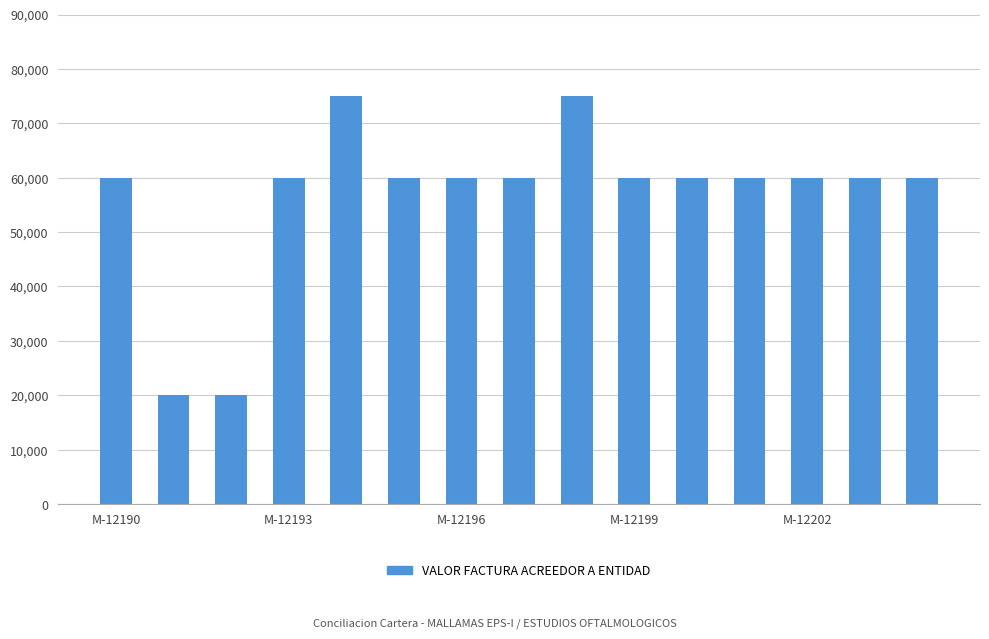

What is the smallest value displayed?

20000